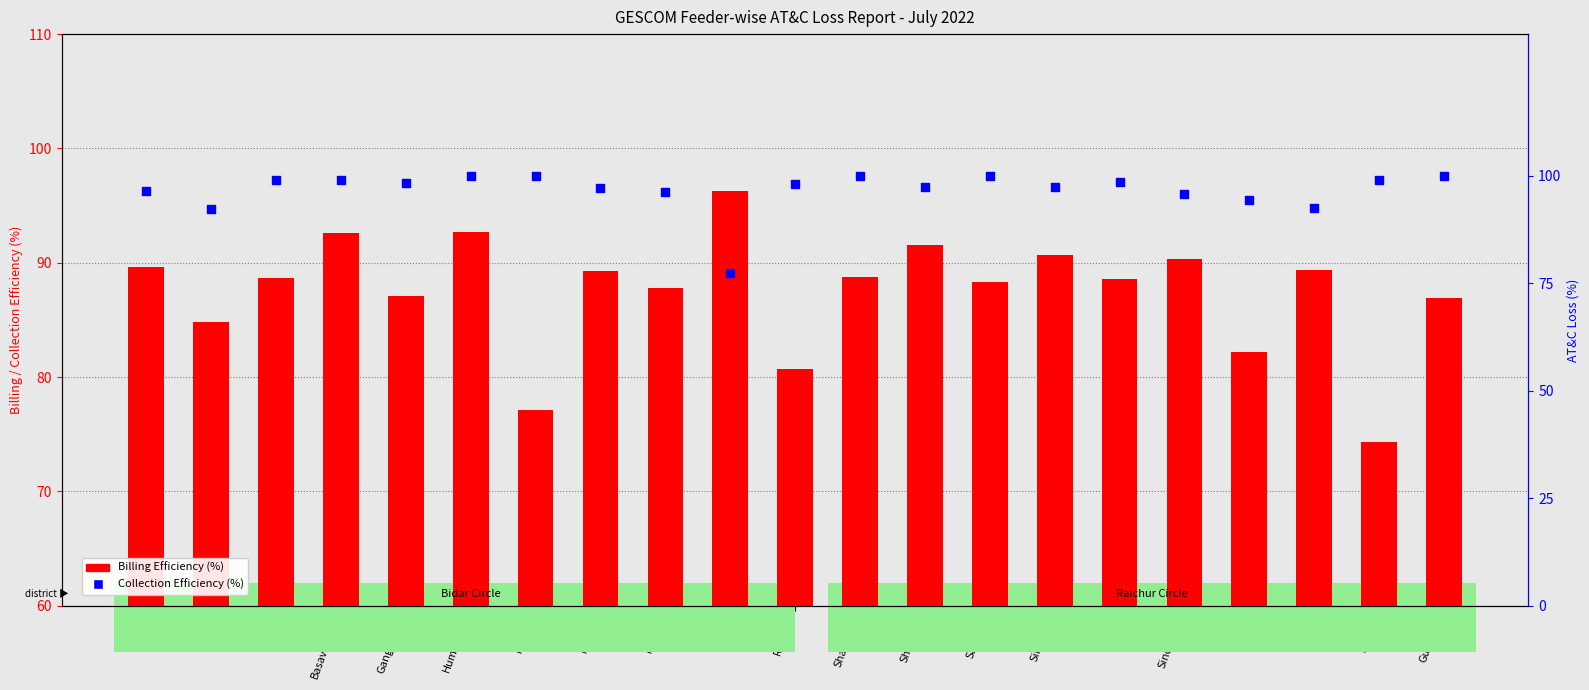

At how many categories does at least one series exceed 83?

21